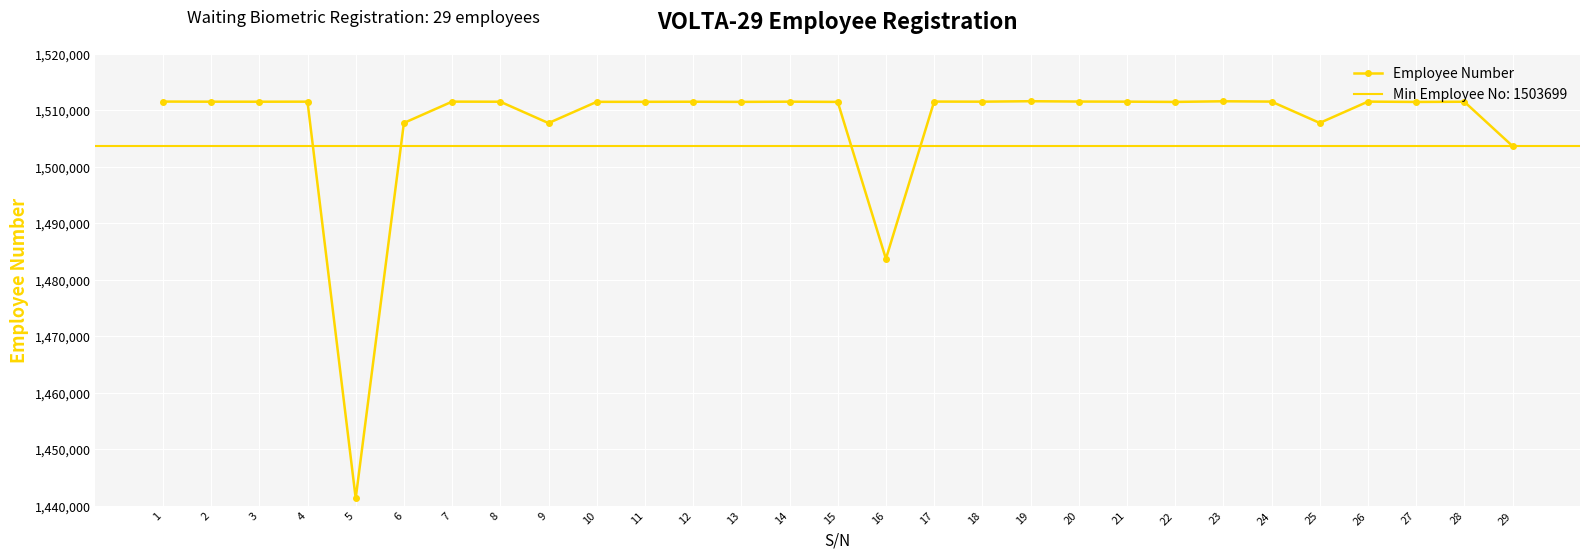

List the labels in order of value, largest first.

19, 23, 20, 1, 17, 24, 26, 7, 21, 4, 18, 14, 2, 3, 8, 12, 28, 11, 10, 13, 15, 22, 27, 25, 6, 9, 29, 16, 5